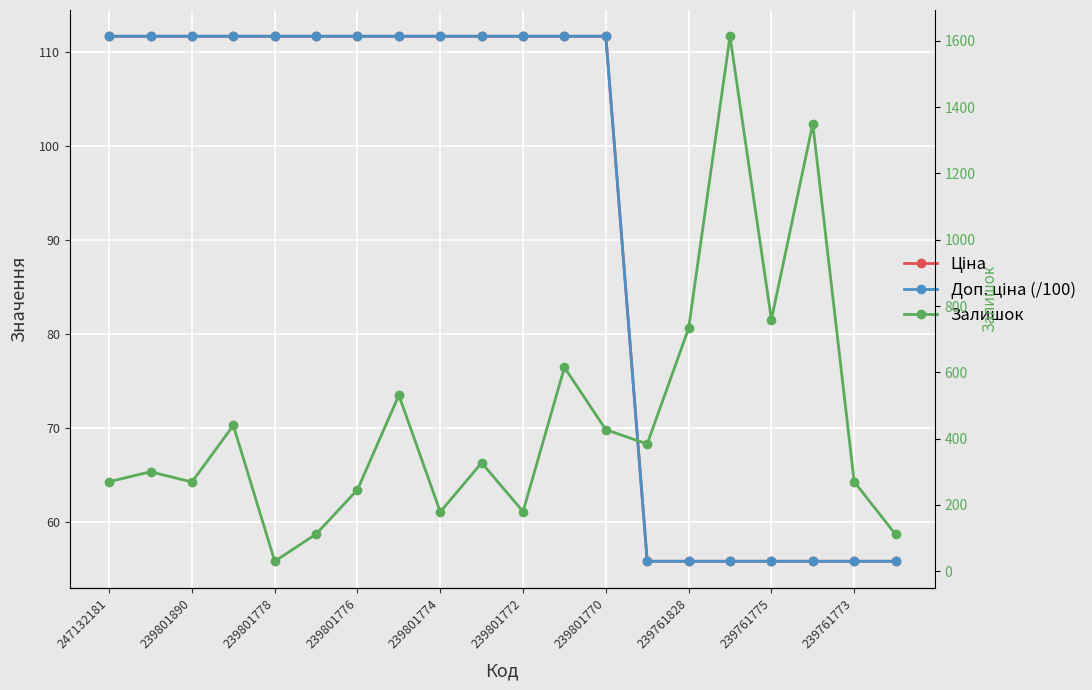

Which category has the highest value across all series?

15